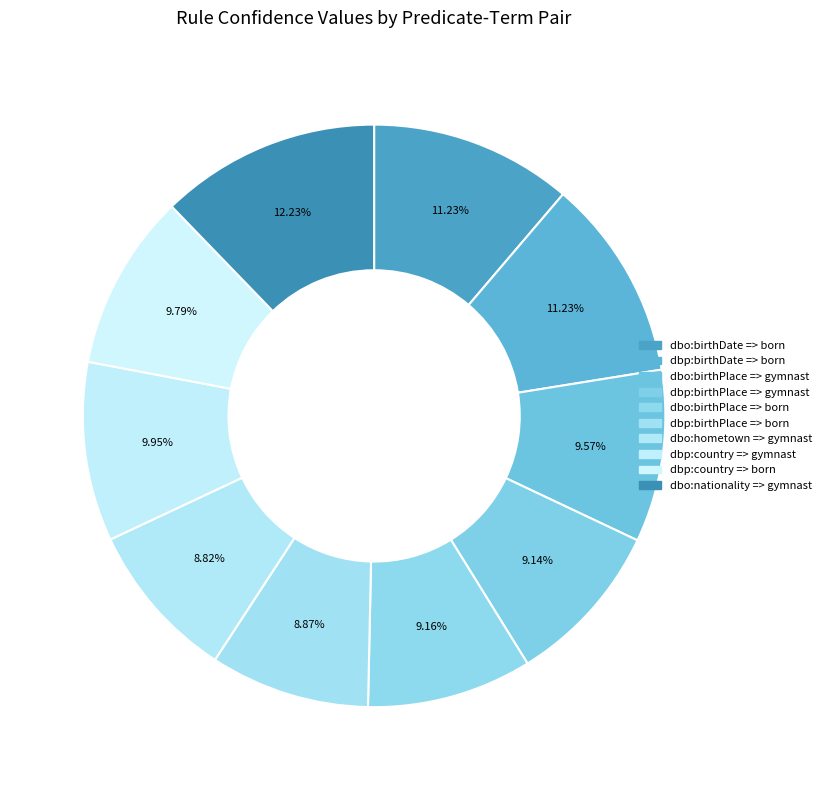

Combined, do dbp:birthPlace => born and dbp:birthPlace => gymnast account for over 50%?

No